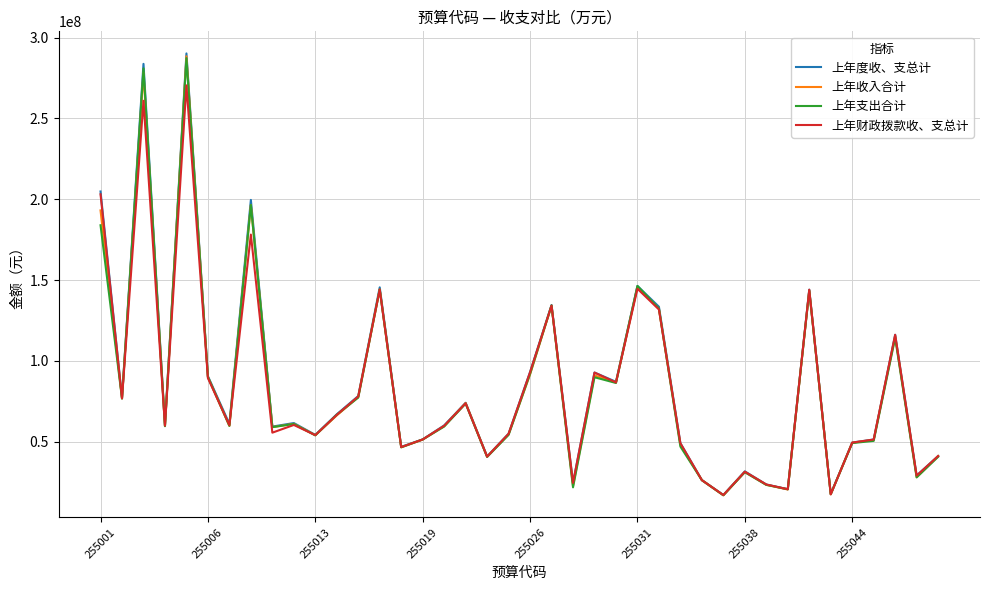

Which series has the largest range (max minus min)?

上年度收、支总计